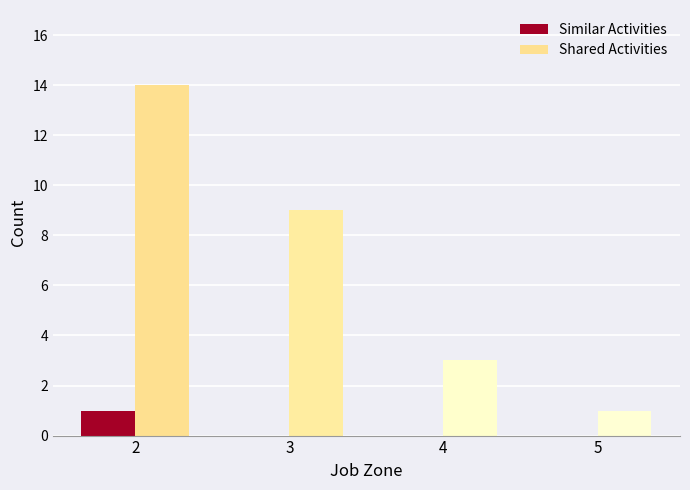

Which series has the largest total across all categories?

Shared Activities